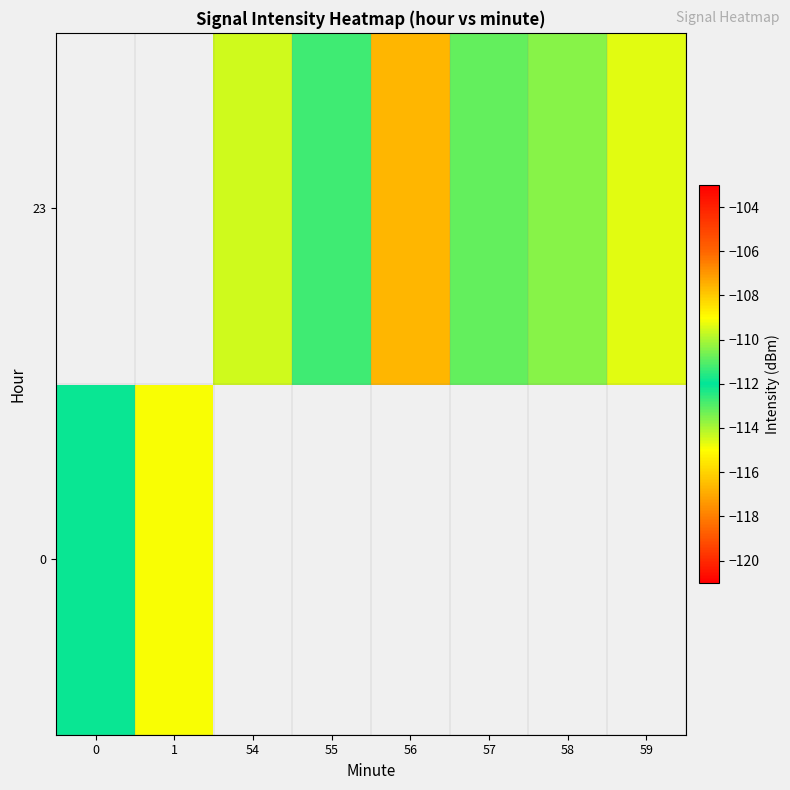

At which category does the chart reach its minimum across all series?

1